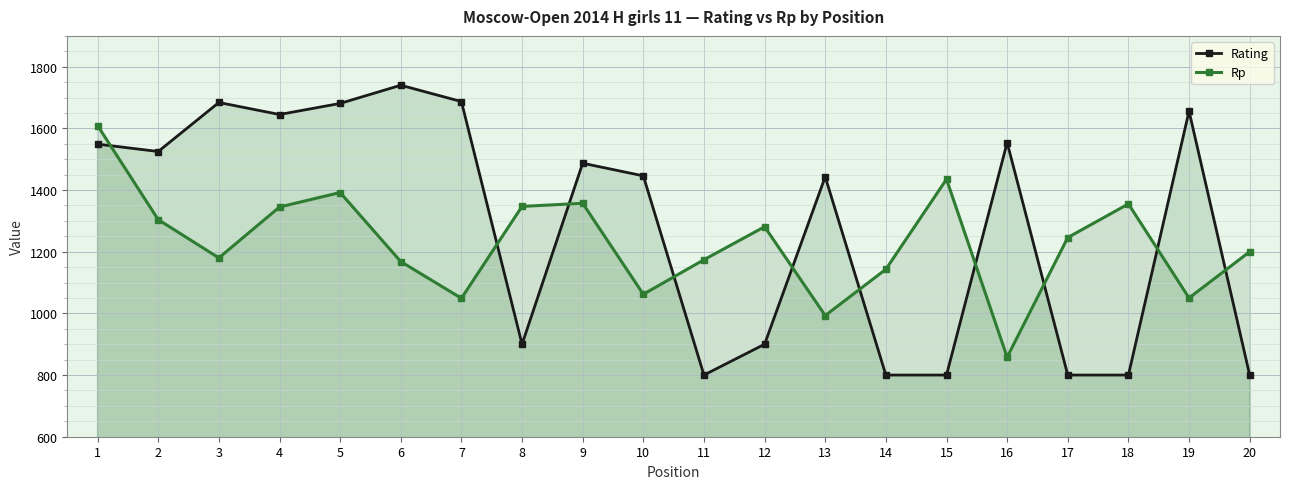

What is the value of the Rp point at the 14th from the left?

1143